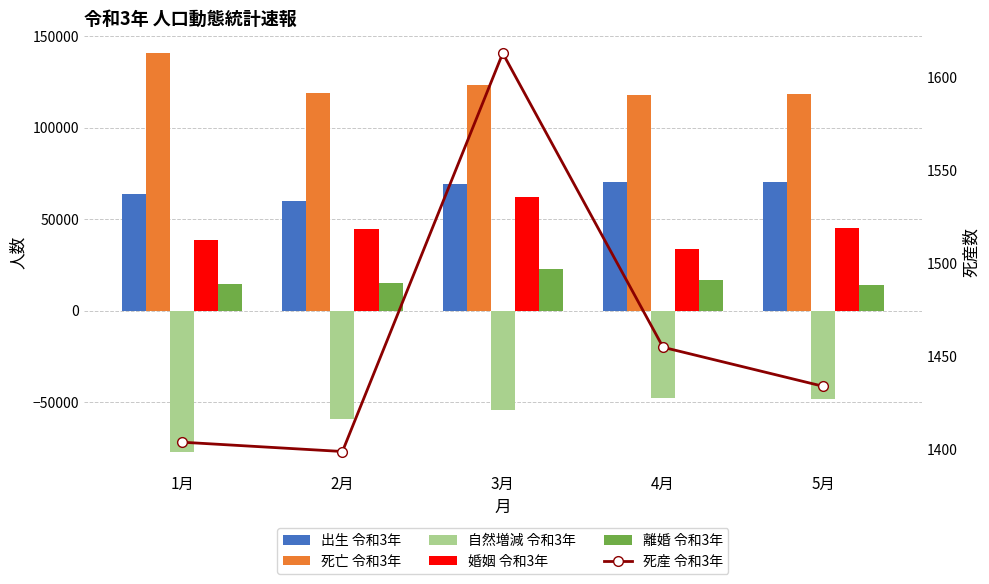

What position from the right is 4月?

2